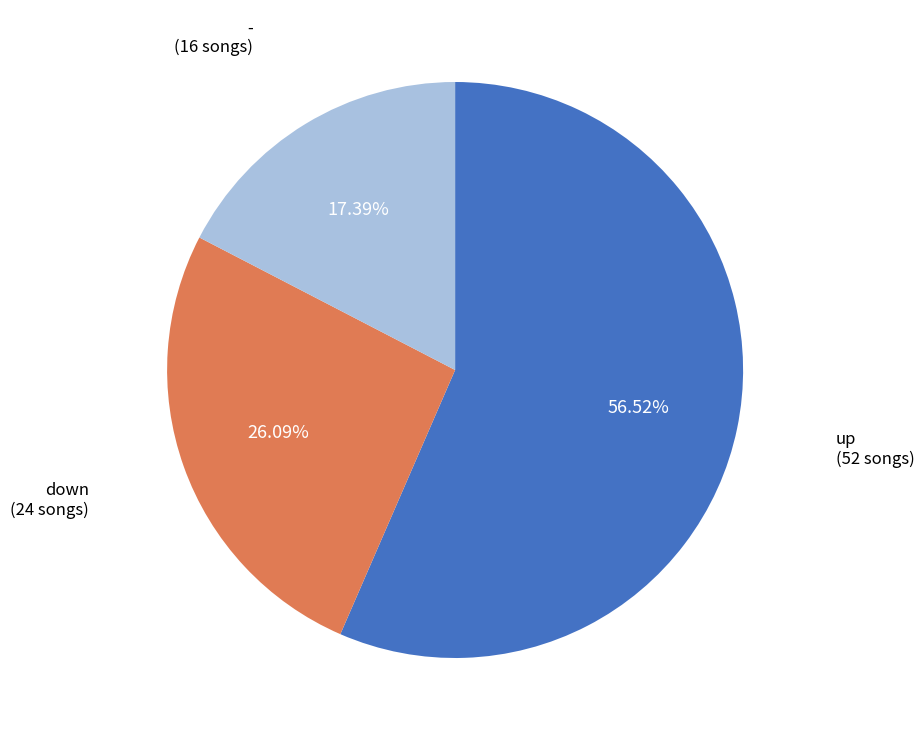

True or false: down accounts for 26% of the total.

True